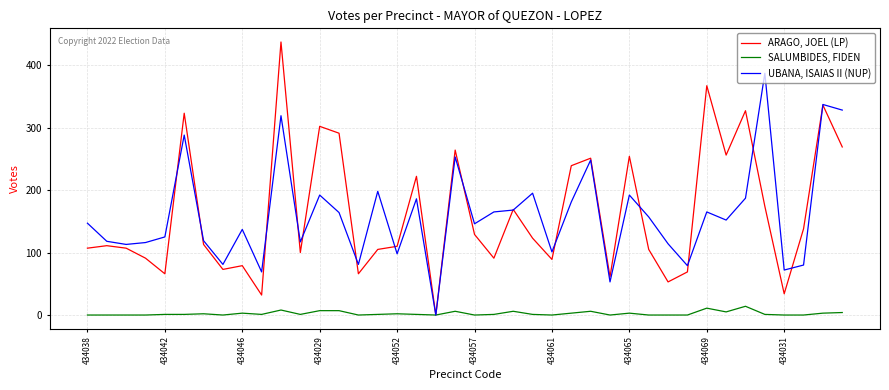

How many categories are shown in the chart?

40